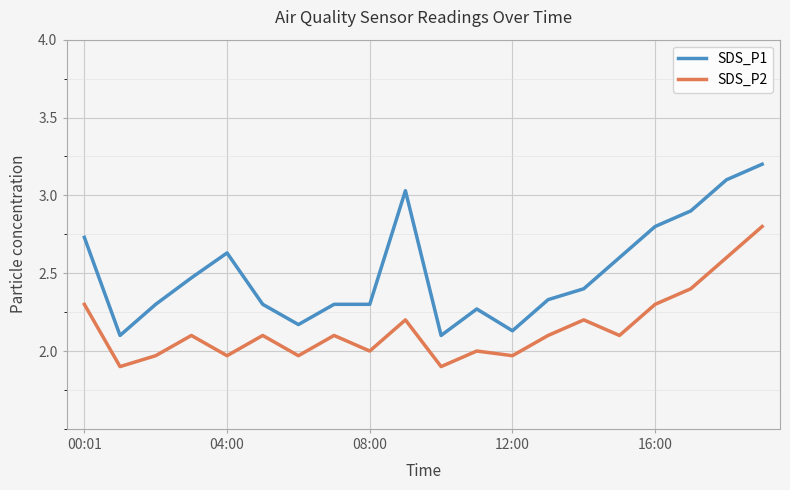

True or false: SDS_P1 and SDS_P2 intersect in this chart.

False